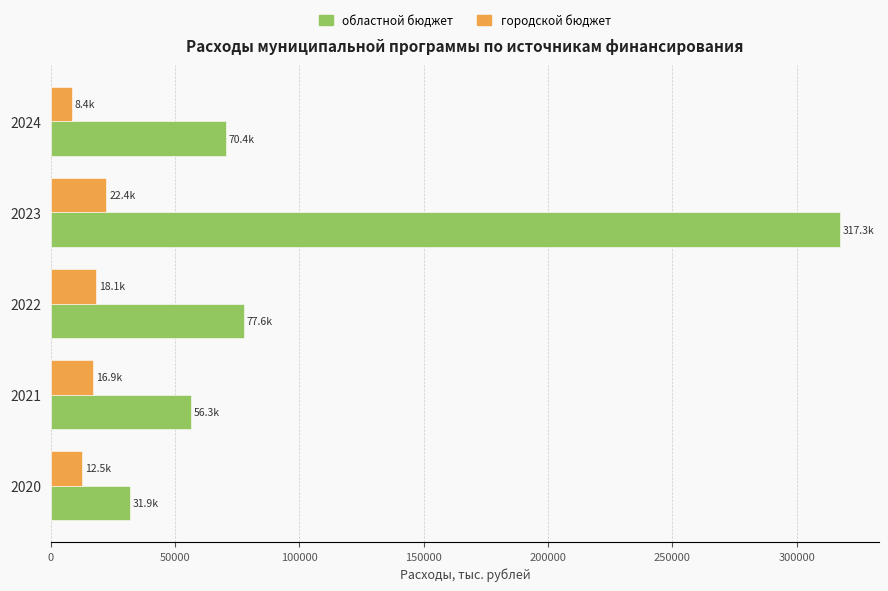

Which series has the largest total across all categories?

областной бюджет